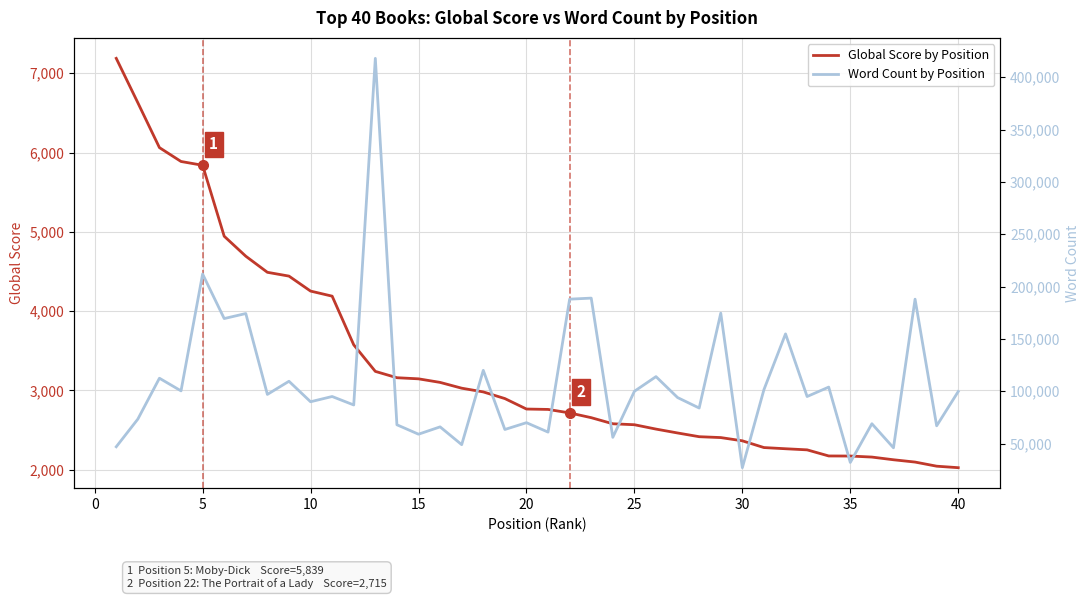

List the series in order of their overall mean, highest first.

Word Count (secondary), Global Score (primary)